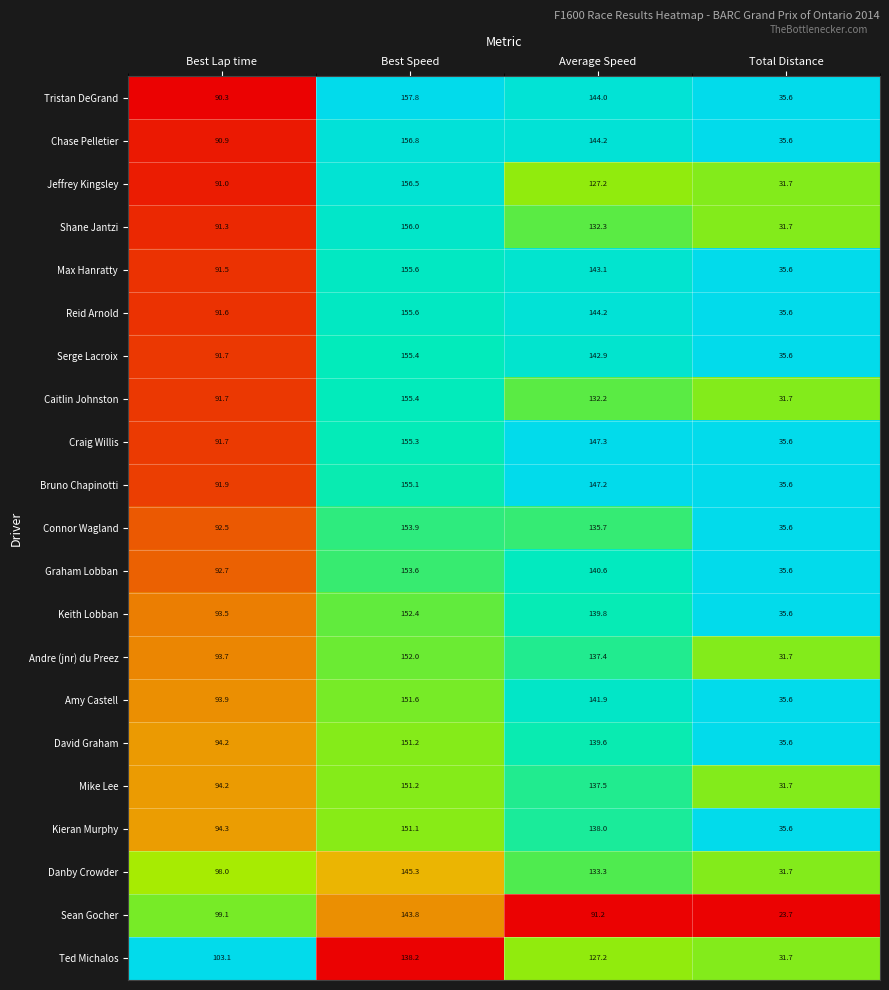

Which series has the largest range (max minus min)?

Jeffrey Kingsley